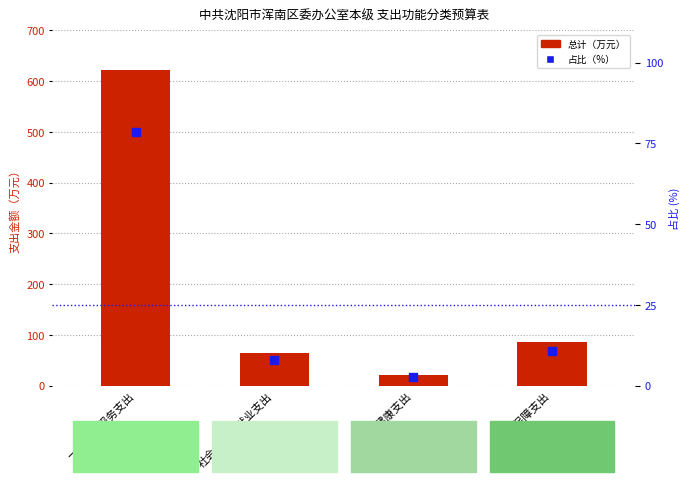

At which category is the sum across all series the highest?

一般公共服务支出